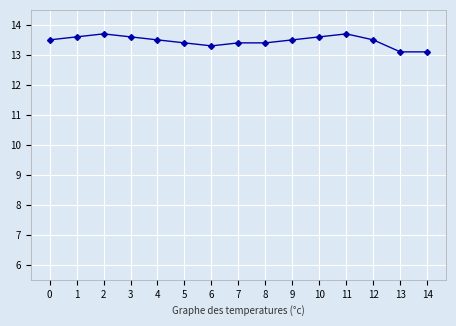

What are all the series names shown in the legend?

SDS_P1, SDS_P2, Temp